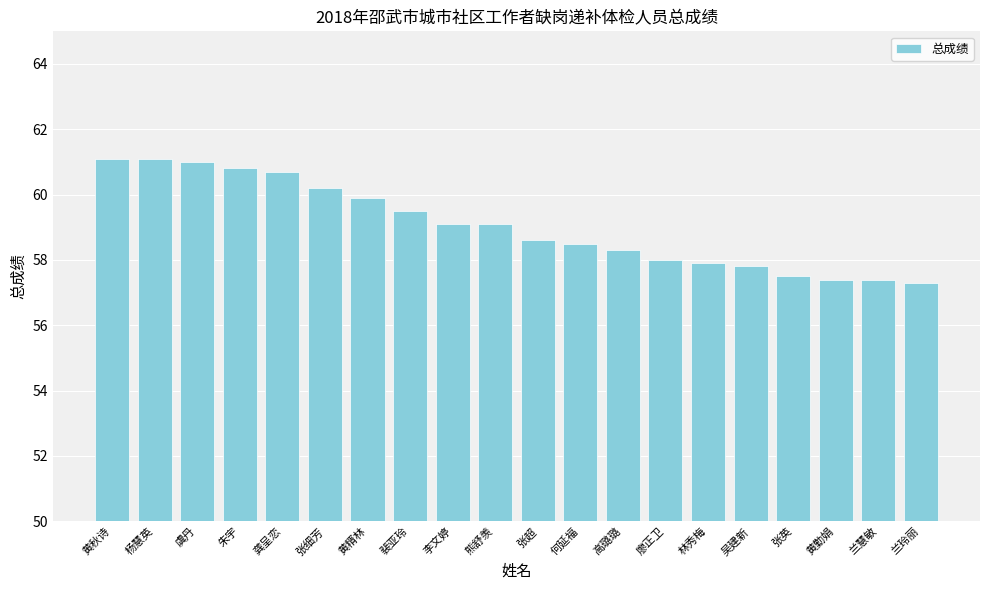

What is the sum of all values?

1181.2